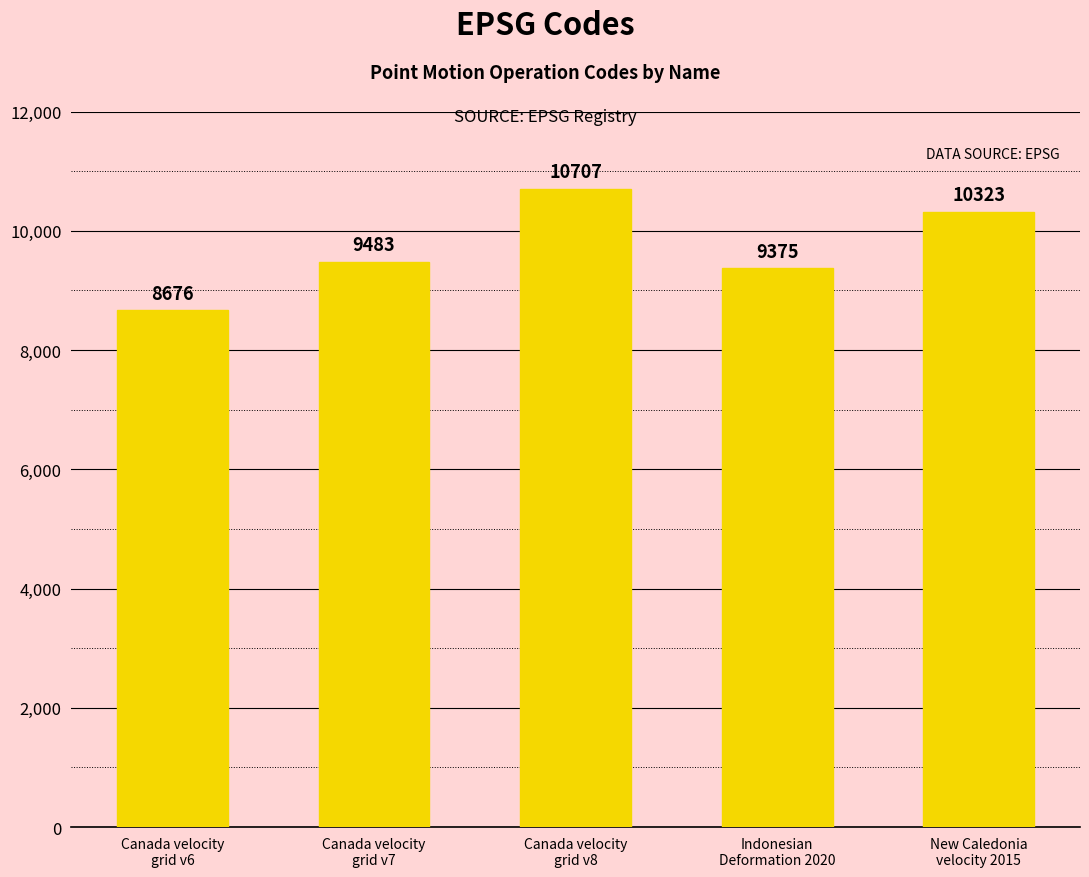

Reading left to right, what are all the values shown in this chart?

Canada velocity
grid v6=8676	Canada velocity
grid v7=9483	Canada velocity
grid v8=10707	Indonesian
Deformation 2020=9375	New Caledonia
velocity 2015=10323